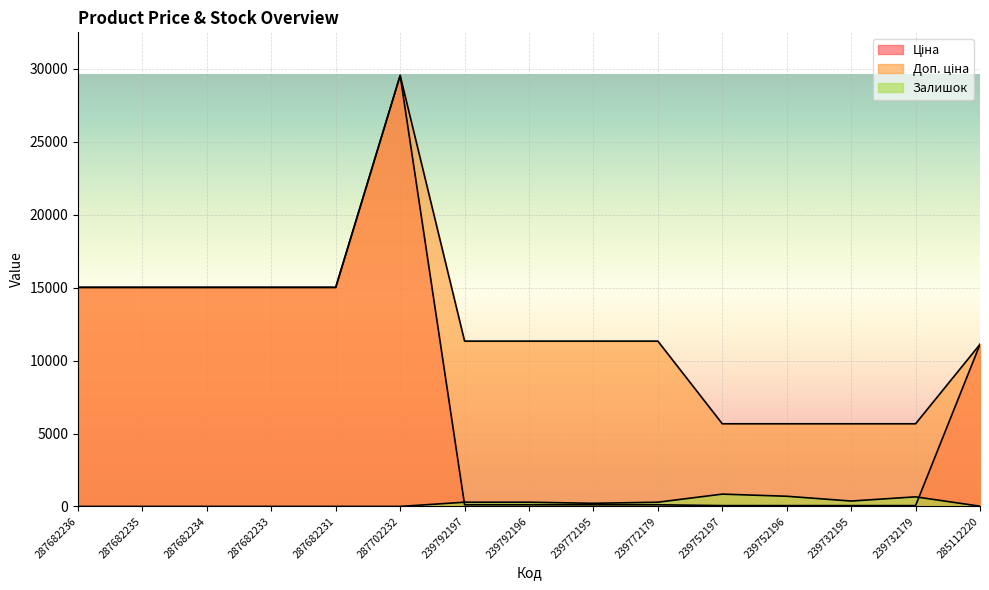

What is the maximum value for Ціна?

29548.9